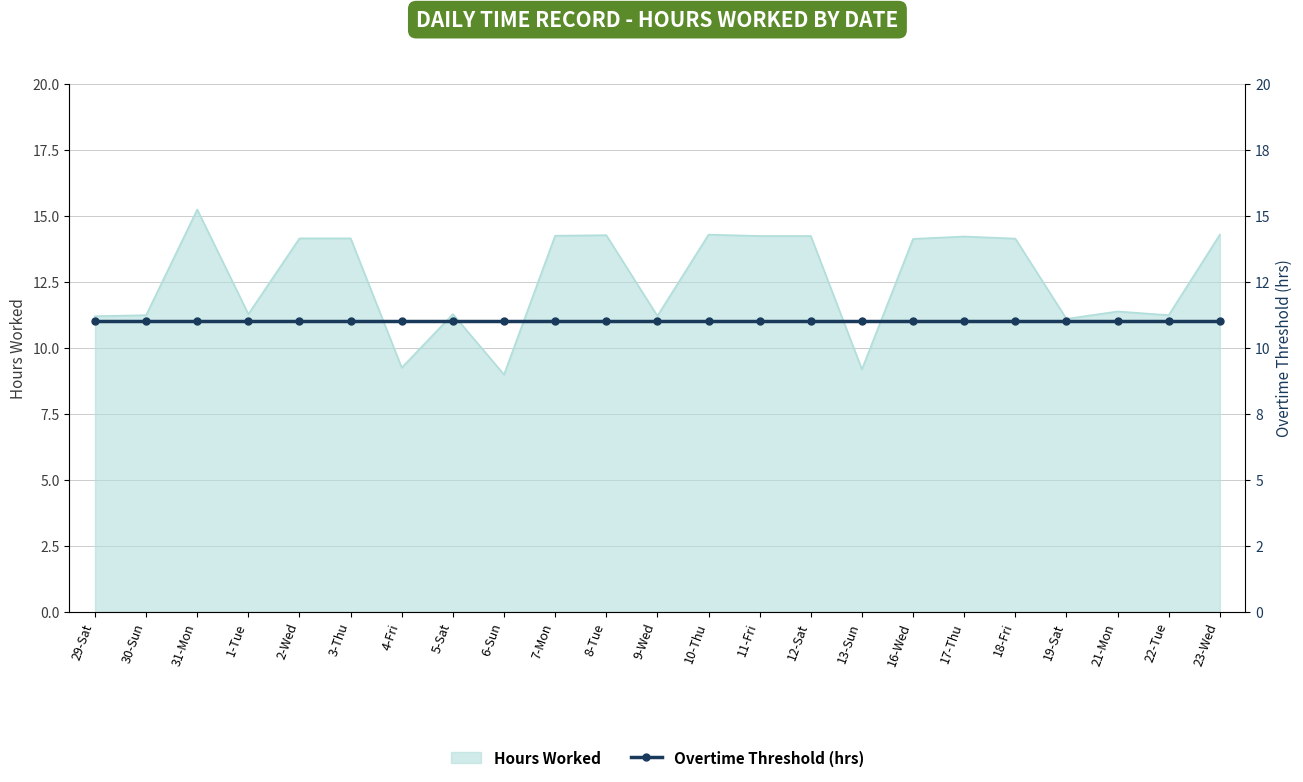

What is the sum of the values at 1-Tue and 30-Sun?

22.5